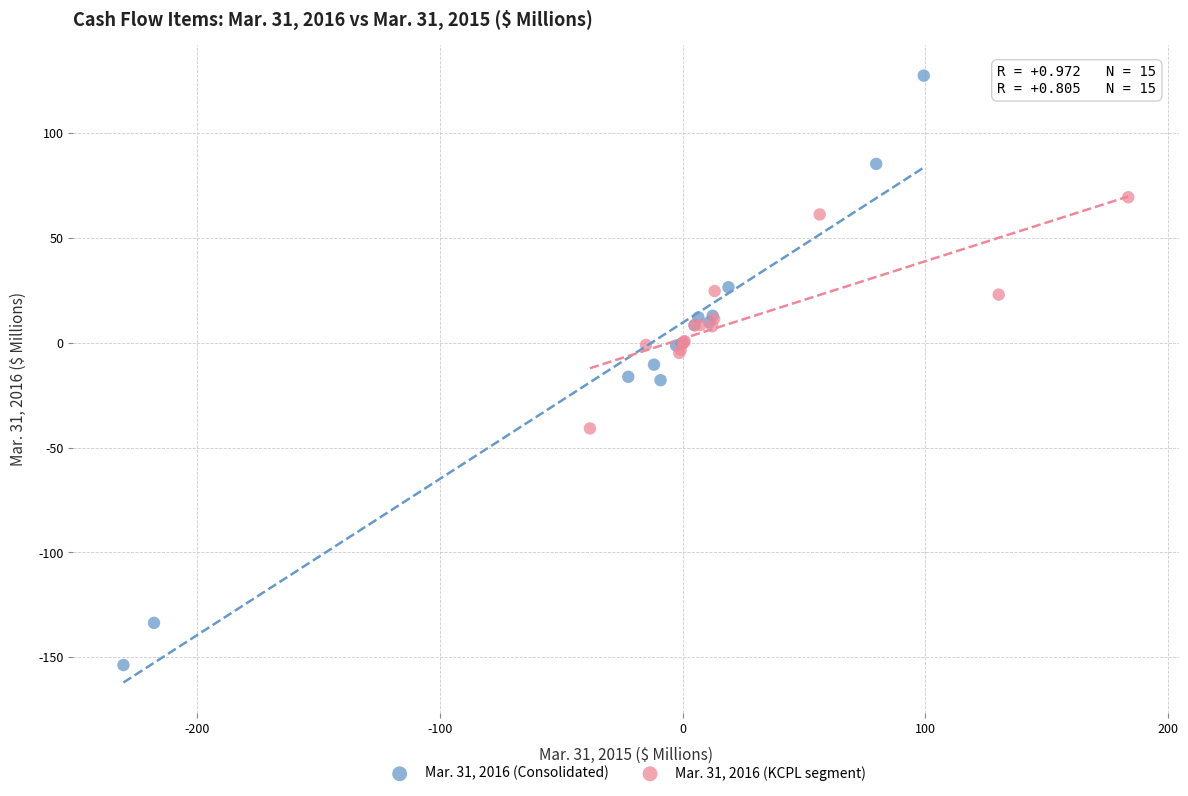

Which series reaches the minimum Y coordinate?

Mar. 31, 2016 (Consolidated)